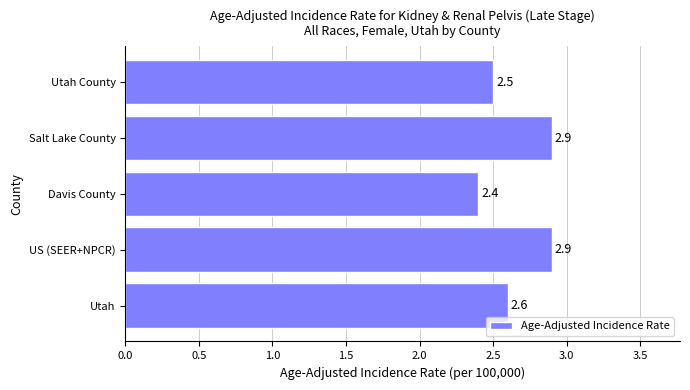

What is the difference between the maximum and second lowest values?

0.4